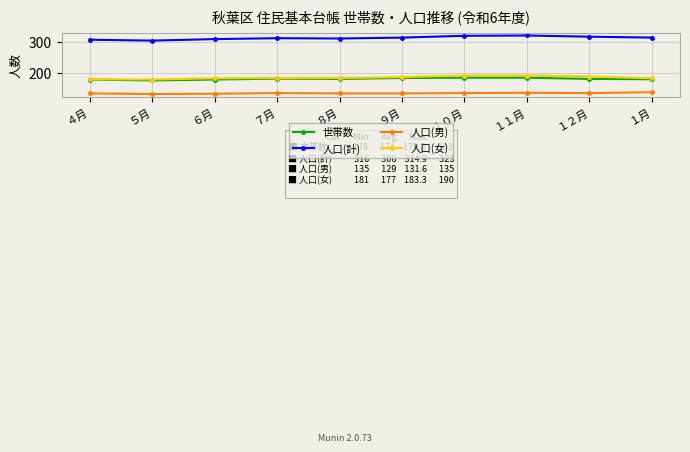

Which series has the largest total across all categories?

人口(計)